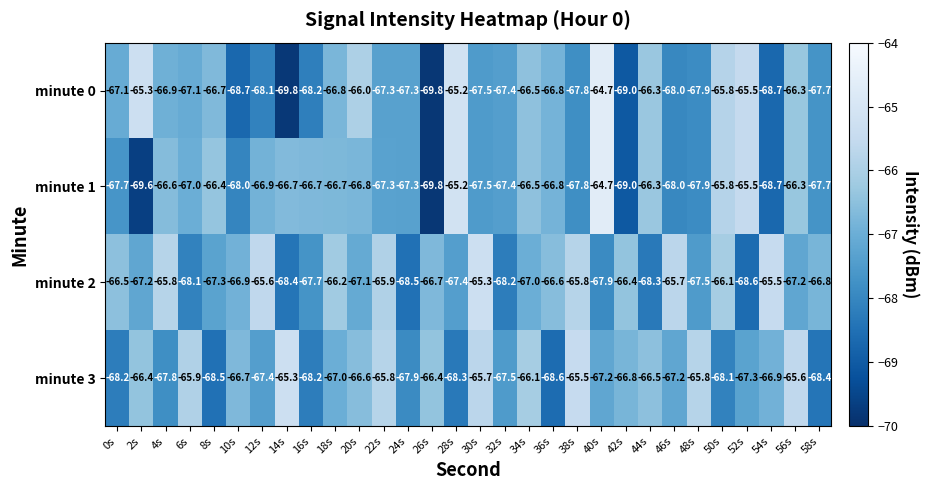

Which series changed the most between 20s and 38s?

minute 0